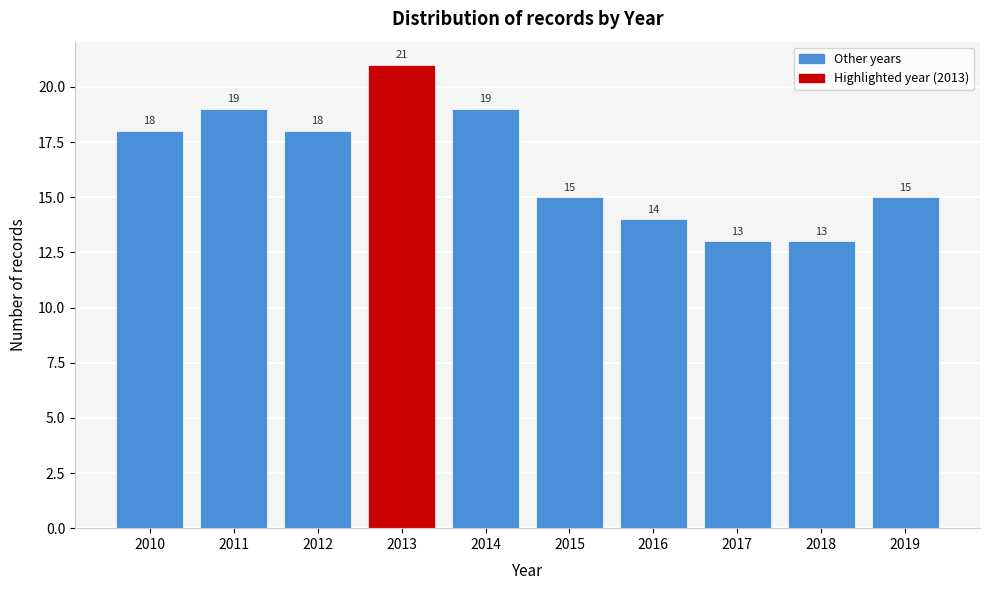

Reading left to right, list every bar in this chart as the range it spans on the x-axis followed by its height.

2009.5 to 2010.5: 18
2010.5 to 2011.5: 19
2011.5 to 2012.5: 18
2012.5 to 2013.5: 21
2013.5 to 2014.5: 19
2014.5 to 2015.5: 15
2015.5 to 2016.5: 14
2016.5 to 2017.5: 13
2017.5 to 2018.5: 13
2018.5 to 2019.5: 15